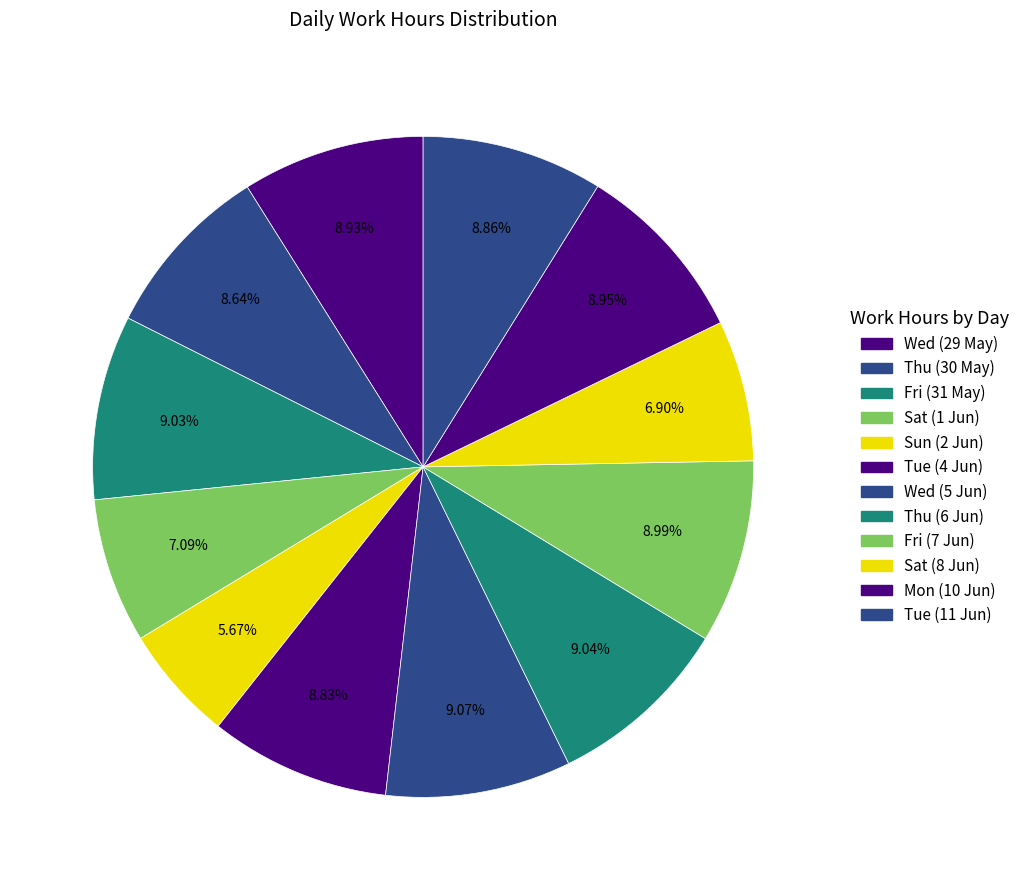

To the nearest percent, what portion does Wed (5 Jun) represent?

9%